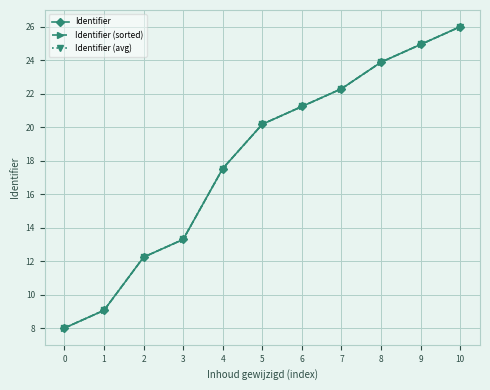

True or false: Identifier has more than 1 points higher than both neighbors.

False